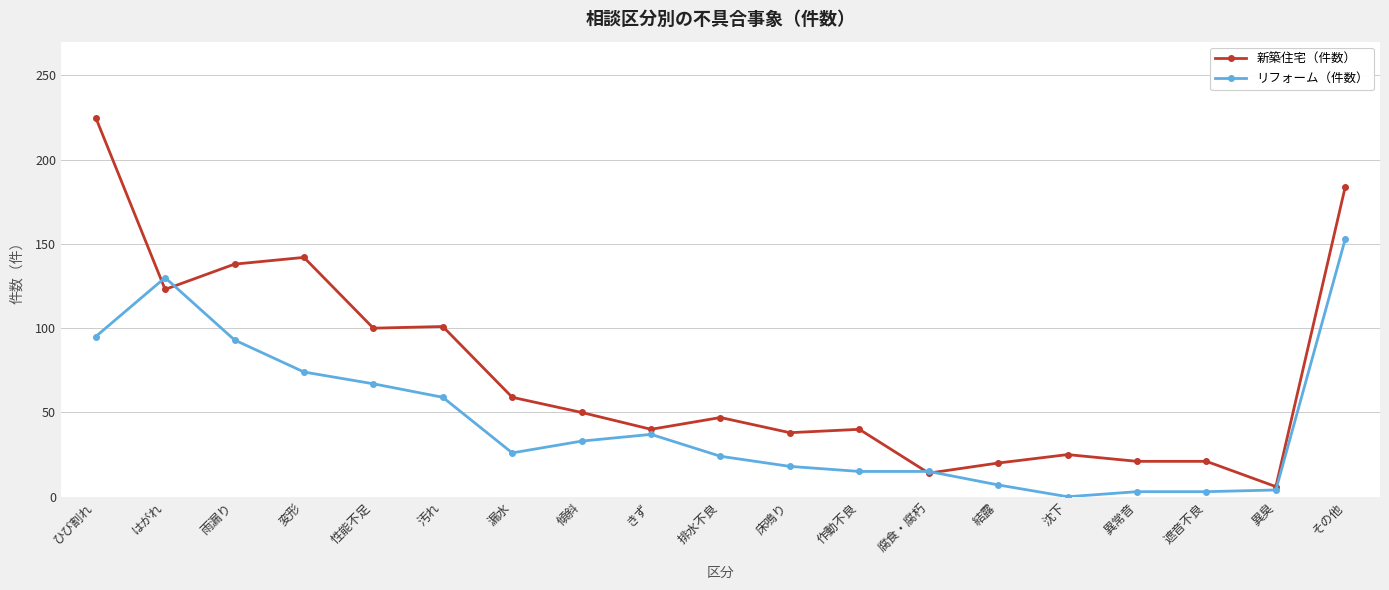

Is this an area chart (filled region under the line)?

No